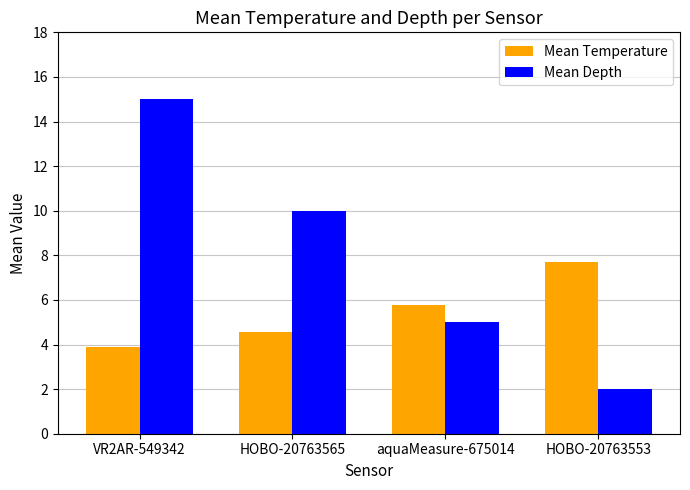

True or false: Mean Temperature has a value of 3.9 at VR2AR-549342.

True